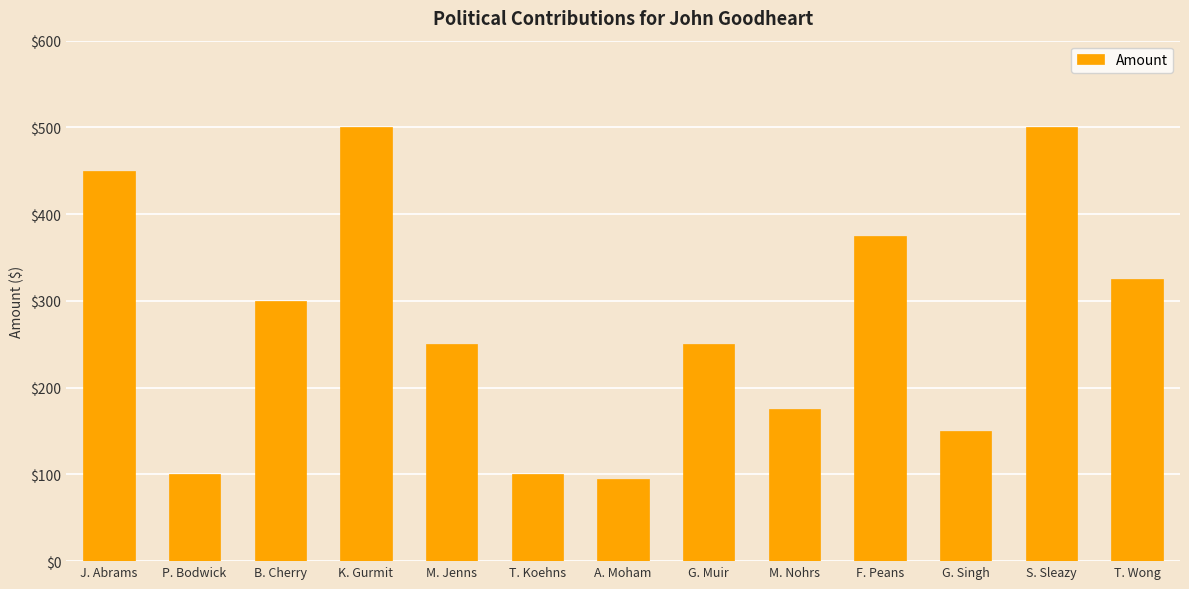

What is the difference between the maximum and second lowest values?

400